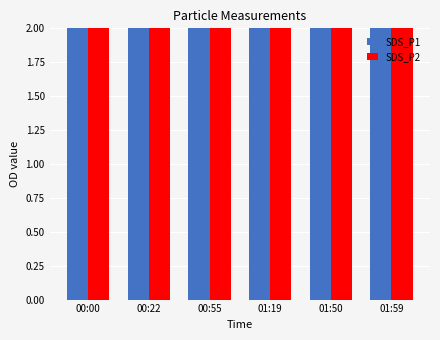

True or false: SDS_P2 has a value of 24.3 at 01:59.

False